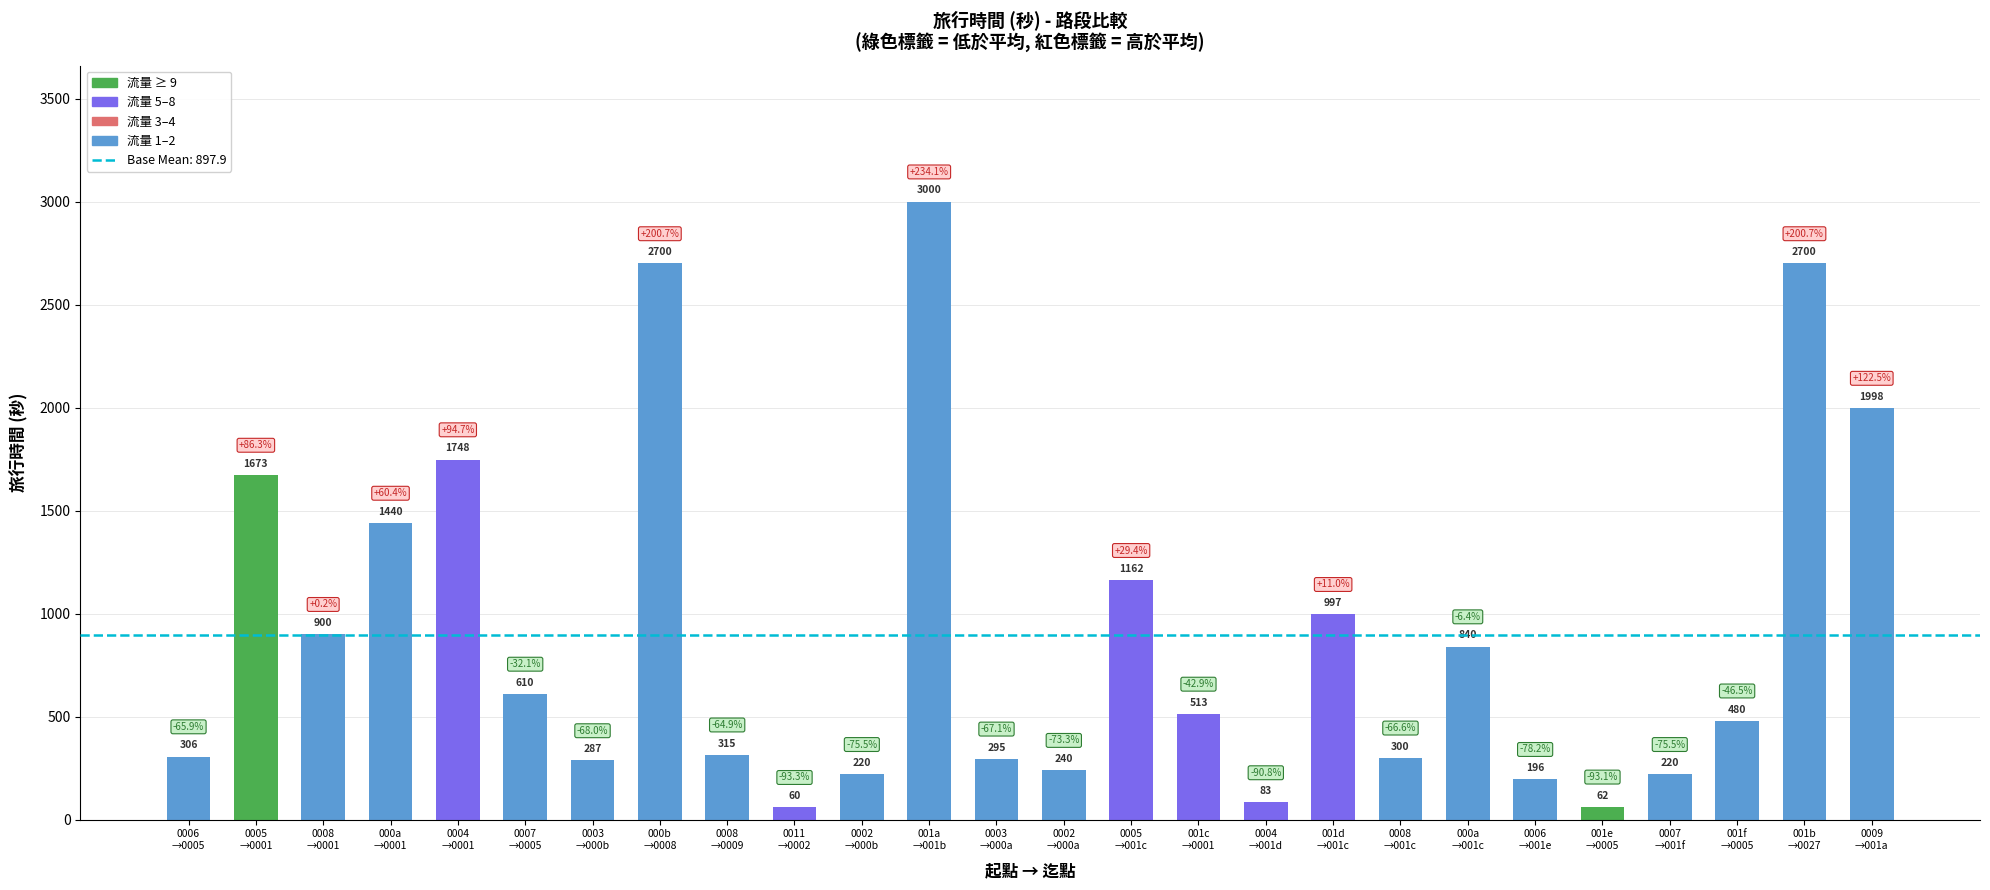

What value does the data have at 0005
→001c, to the nearest 10?

1160